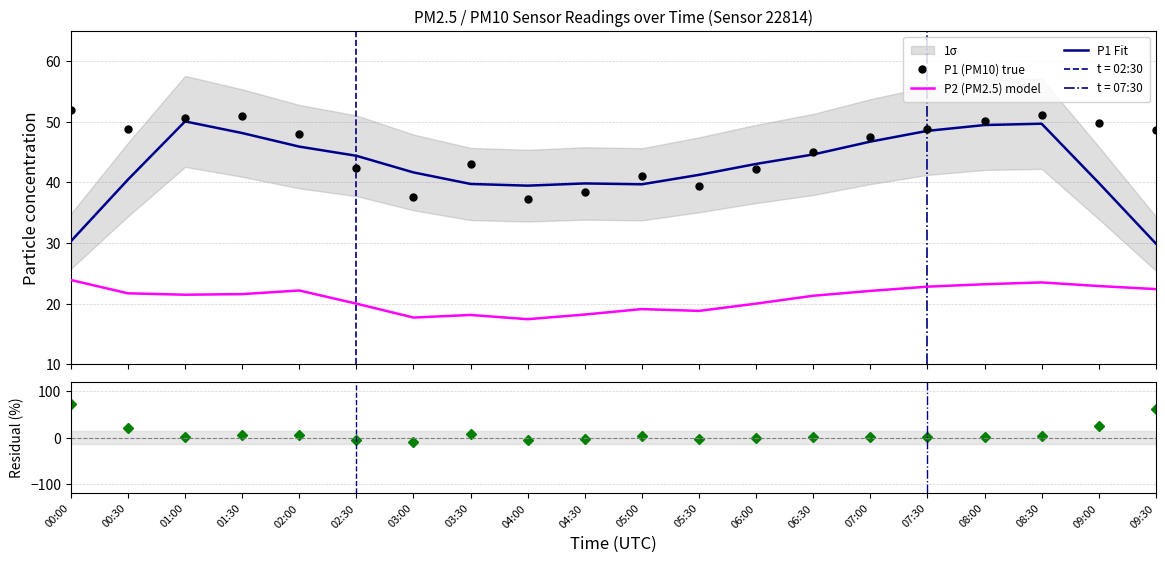

True or false: Residual P1 has a value of 0.9 at 06:30.

True